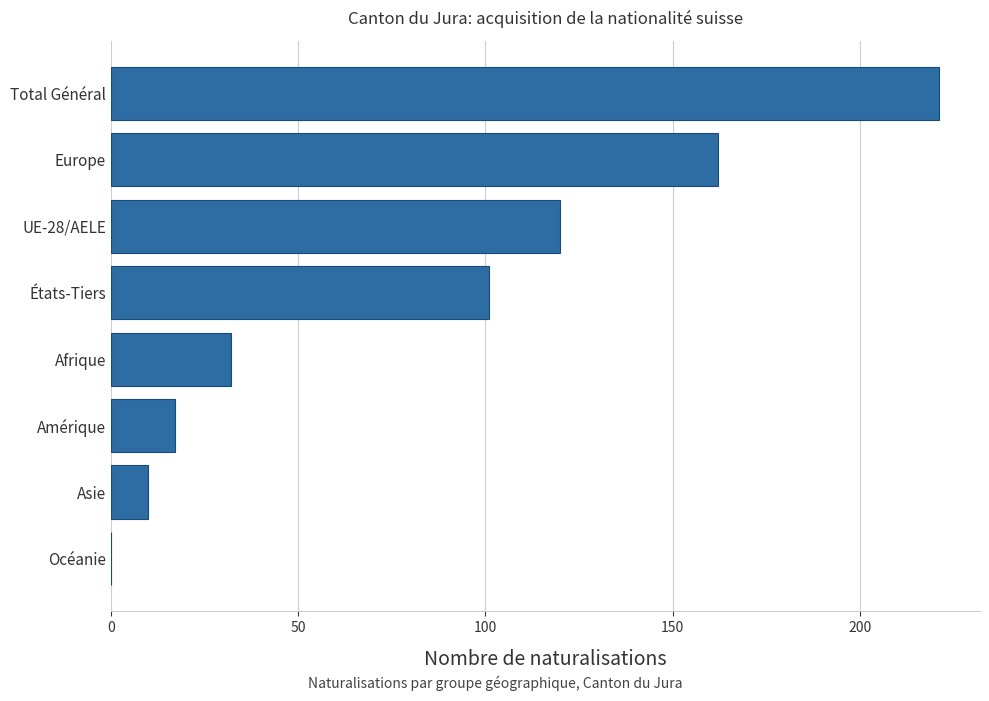

What is the sum of the values at Amérique and Afrique?

49